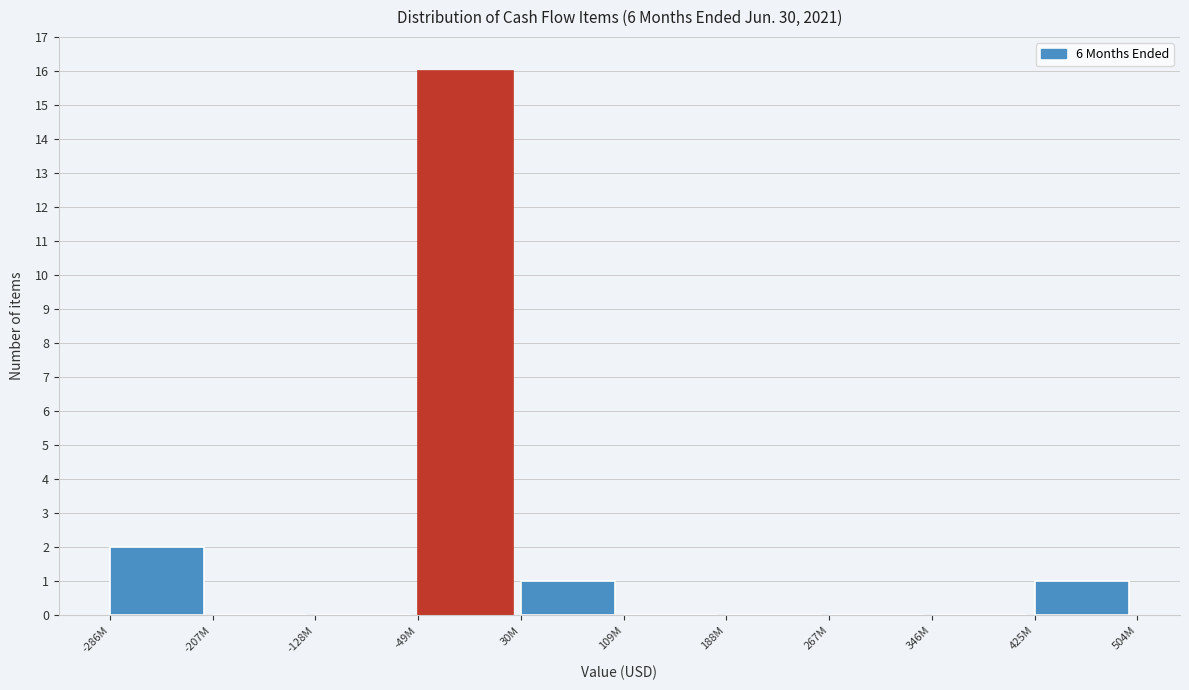

Reading right to left, extract all data points from this chart.

425M=1	346M=0	267M=0	188M=0	109M=0	30M=1	-49M=16	-128M=0	-207M=0	-286M=2